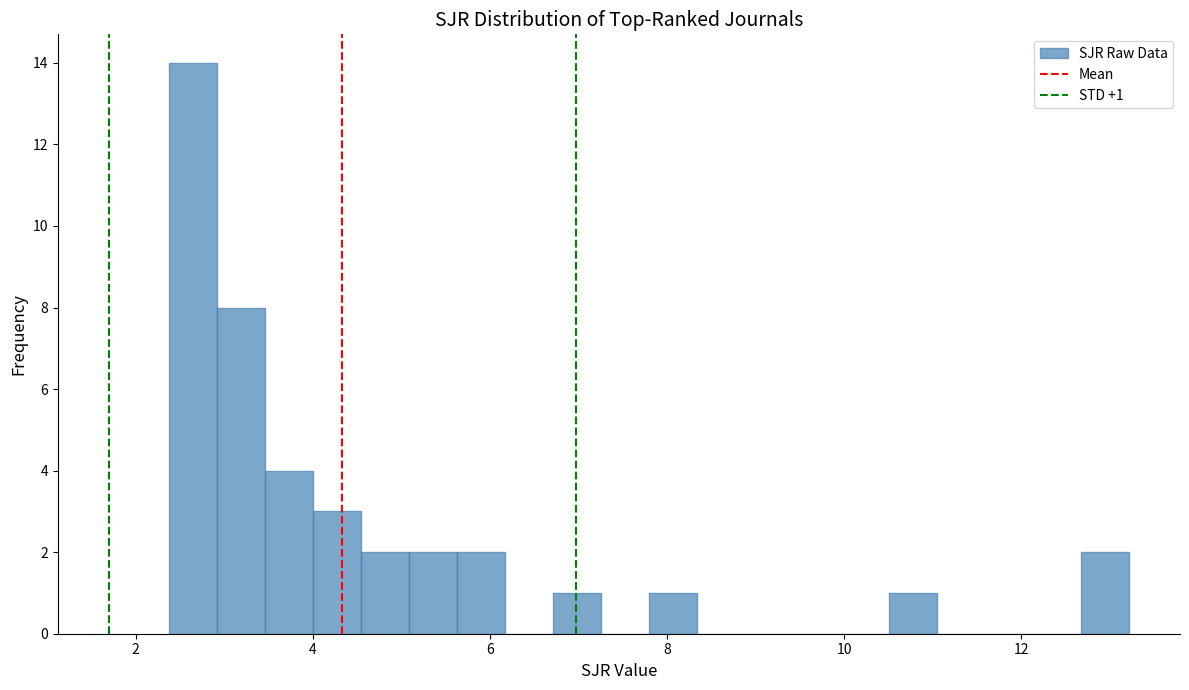

Read against the x-axis, roughly where is the centre of the tallest bar?

2.6